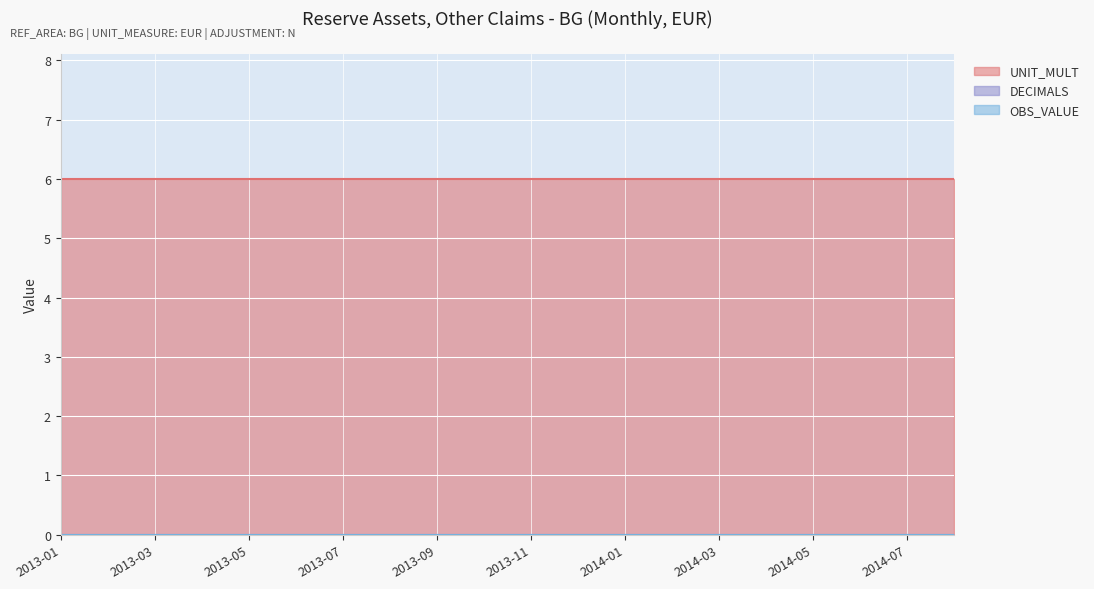

Which category has the highest value across all series?

2013-01